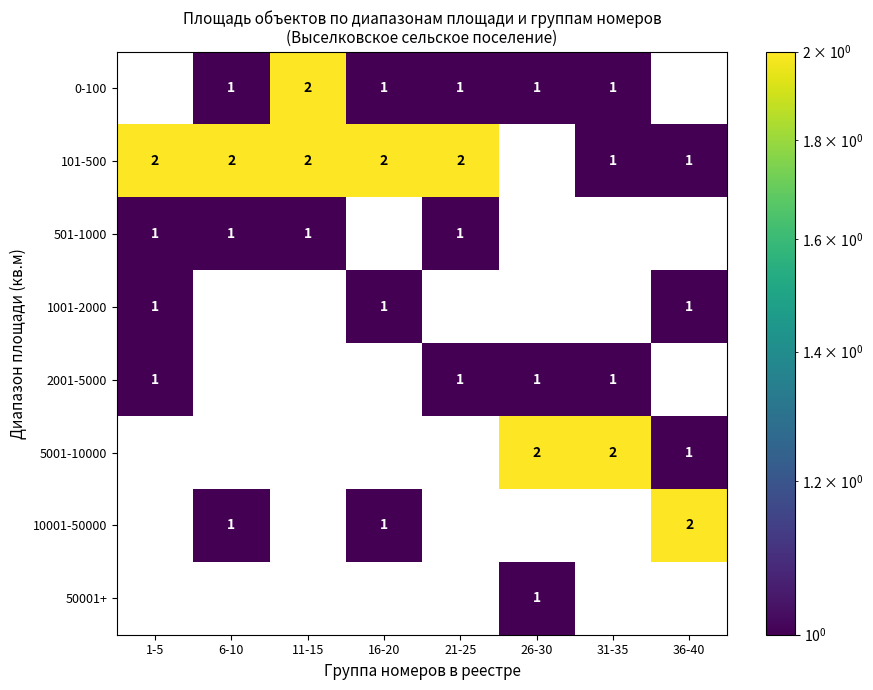

The value of 2001-5000 at 21-25 is 0. True or false?

False